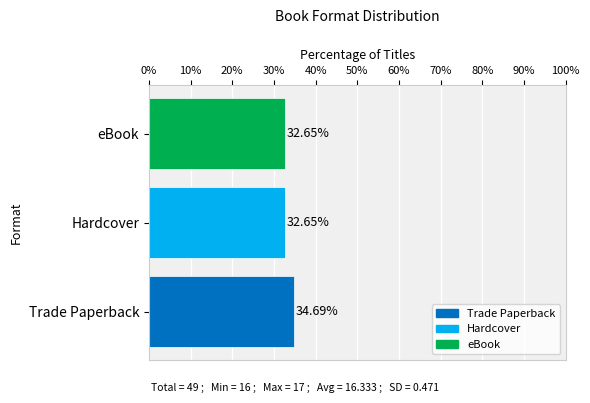

What is the change in value from Trade Paperback to Hardcover?

-2.0